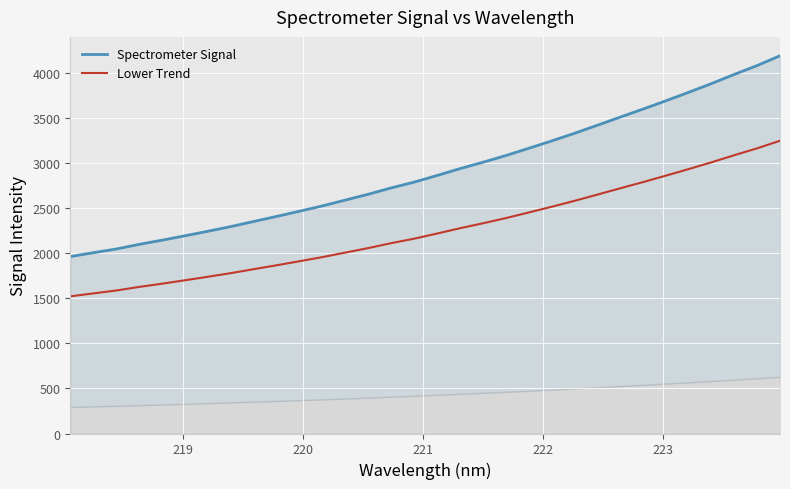

What is the minimum value for Lower Trend?

1522.7